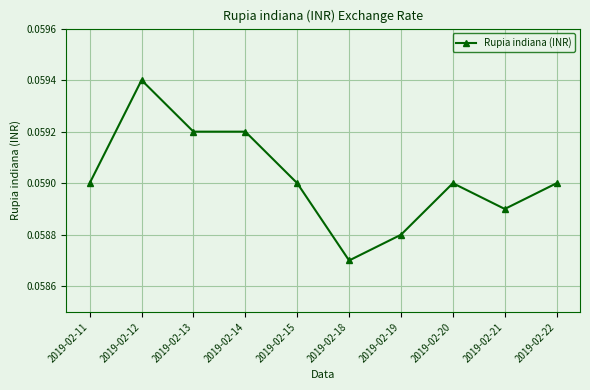

Is it true that the value at 2019-02-15 is 0.0?

False